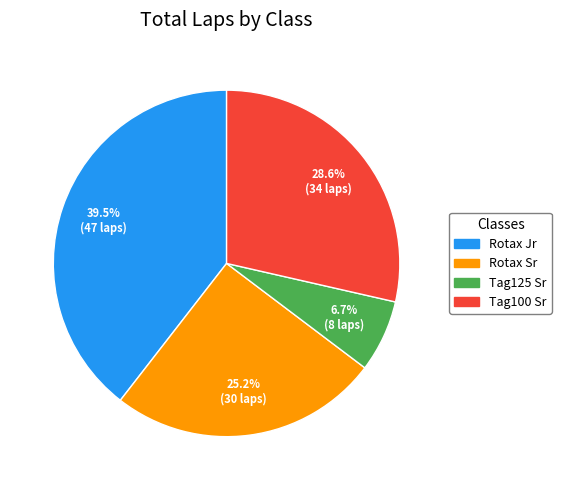

How many slices are in this pie chart?

4